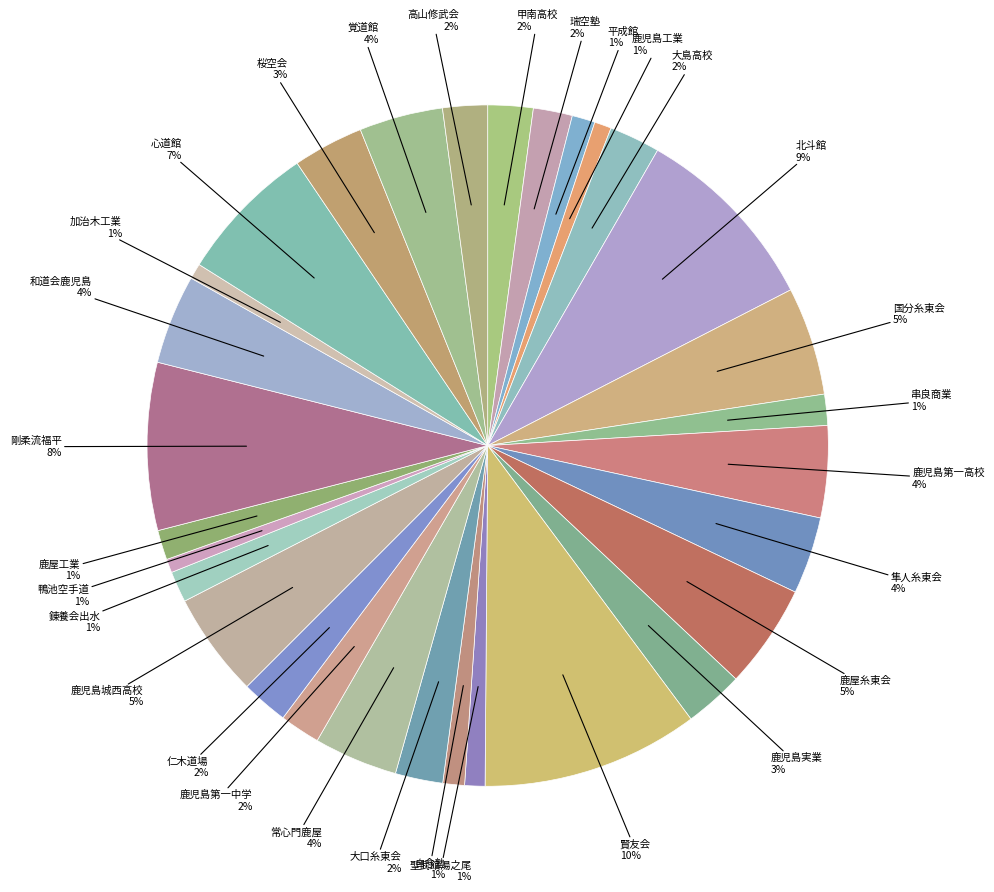

Which category has the biggest portion of the pie?

賢友会